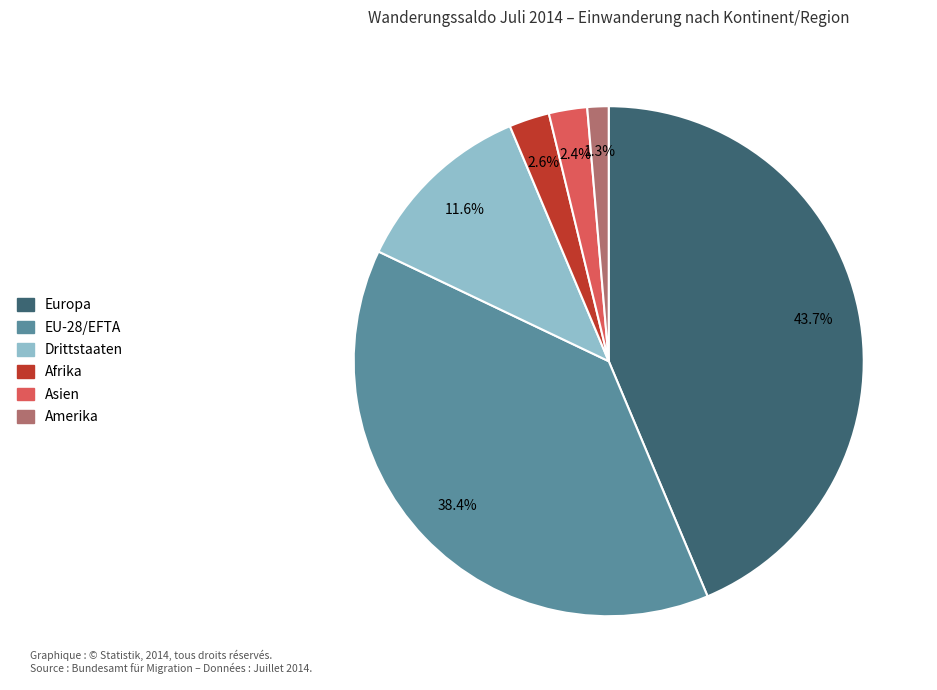

How much of the chart is everything except EU-28/EFTA?

61.6%